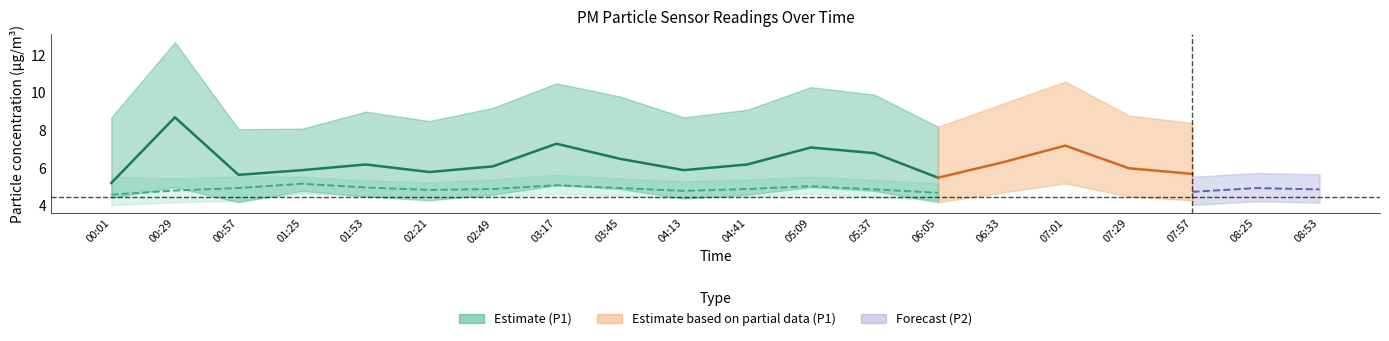

What is the label of the 20th point from the right?

00:01